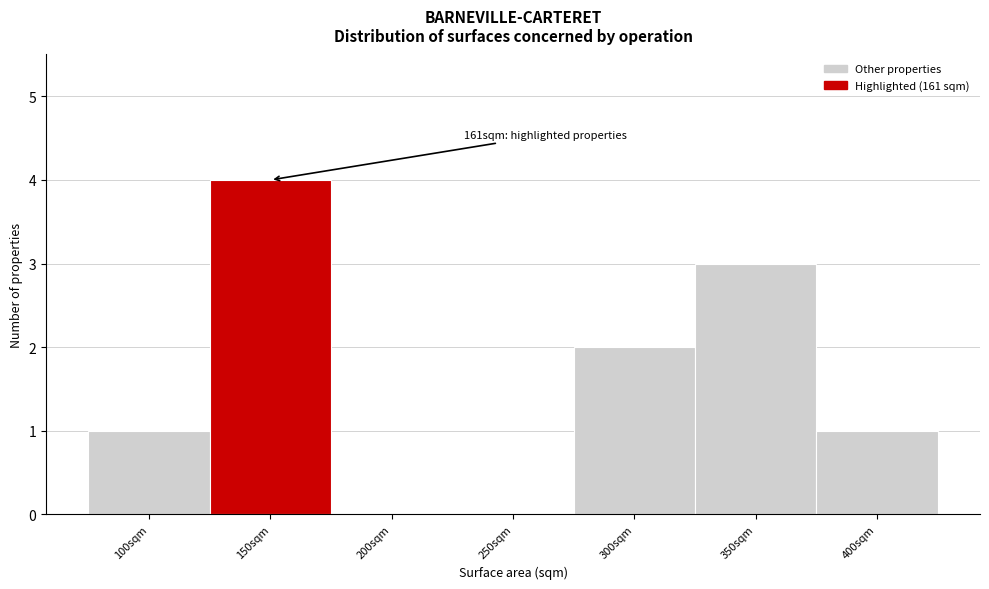

Reading left to right, what are all the values shown in this chart?

100sqm=1	150sqm=4	200sqm=0	250sqm=0	300sqm=2	350sqm=3	400sqm=1